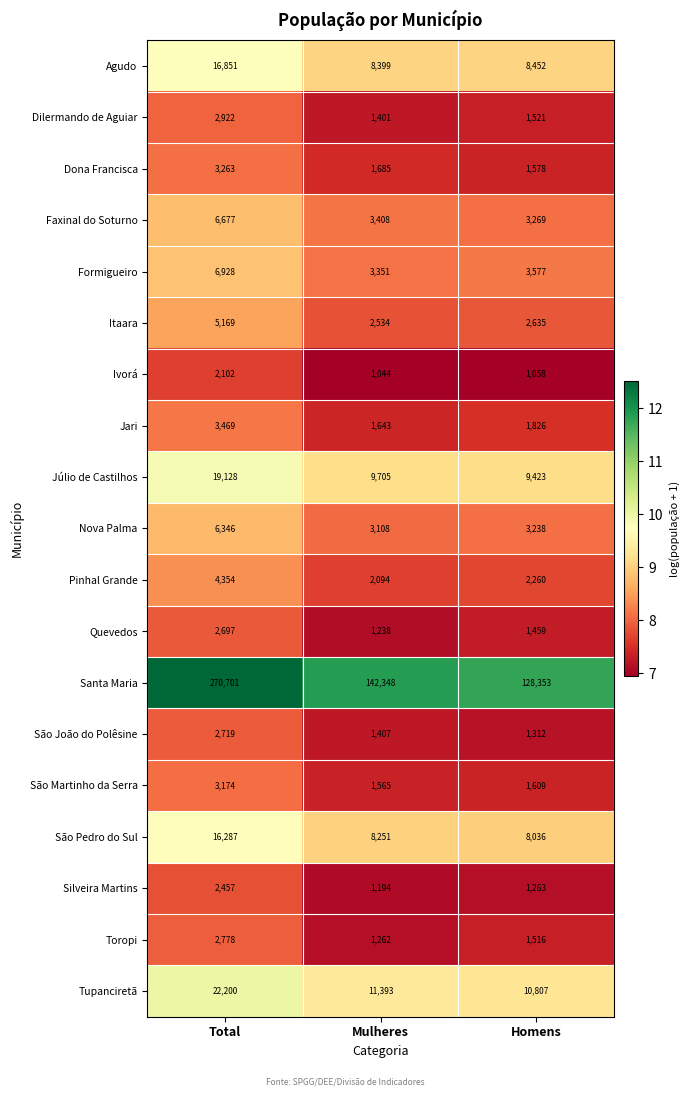

Is it true that São João do Polêsine equals 2404 at Mulheres?

False